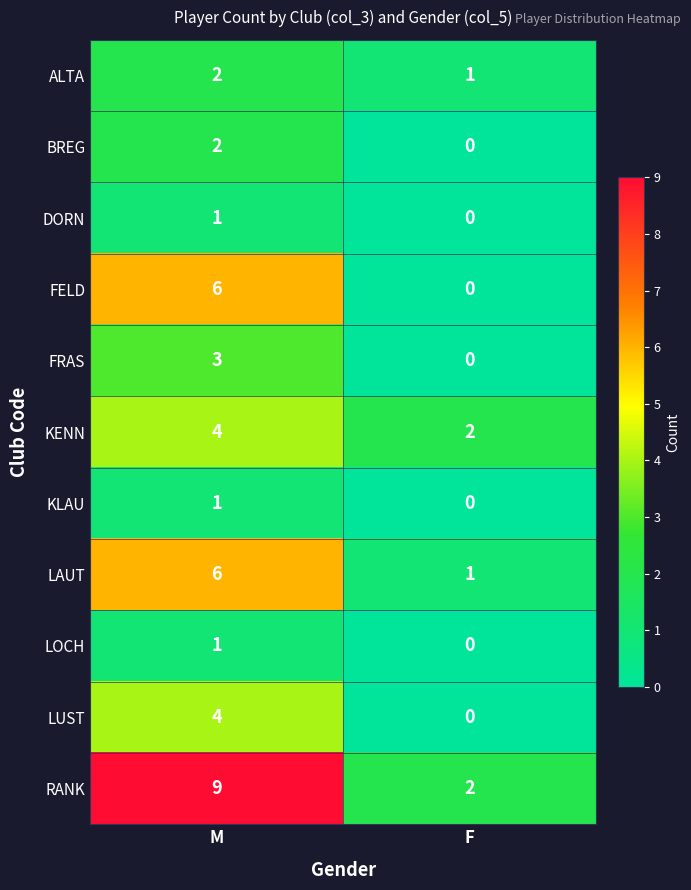

What is the average value of the KENN series?

3